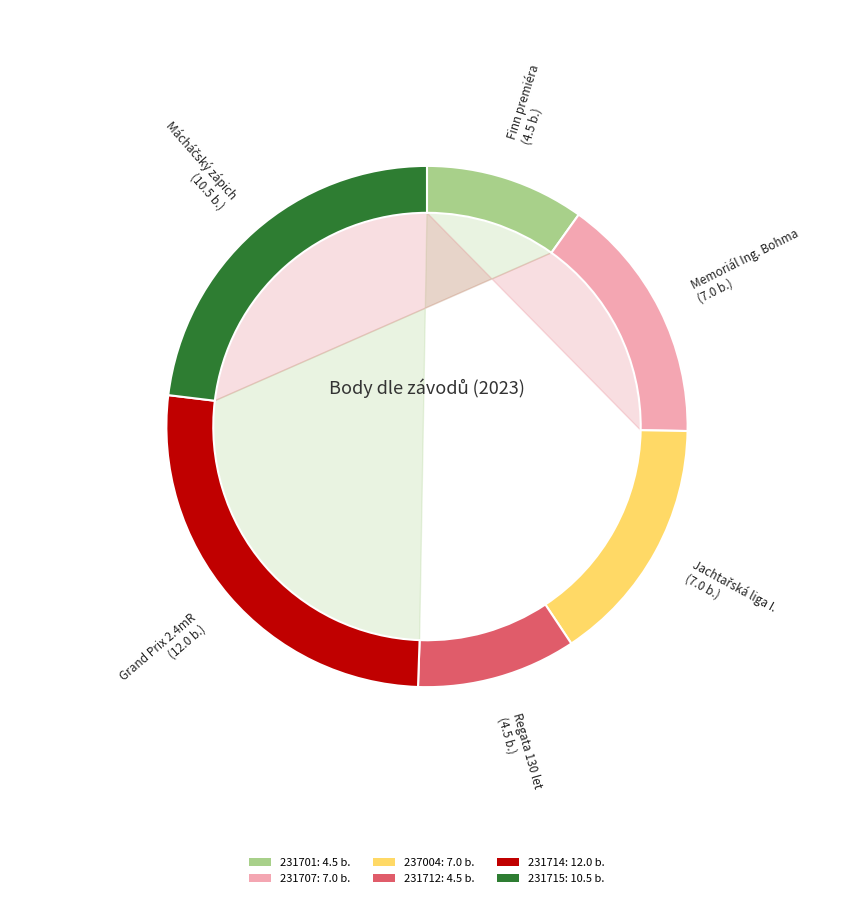

Between 231707 and 231701, which is larger?

231707